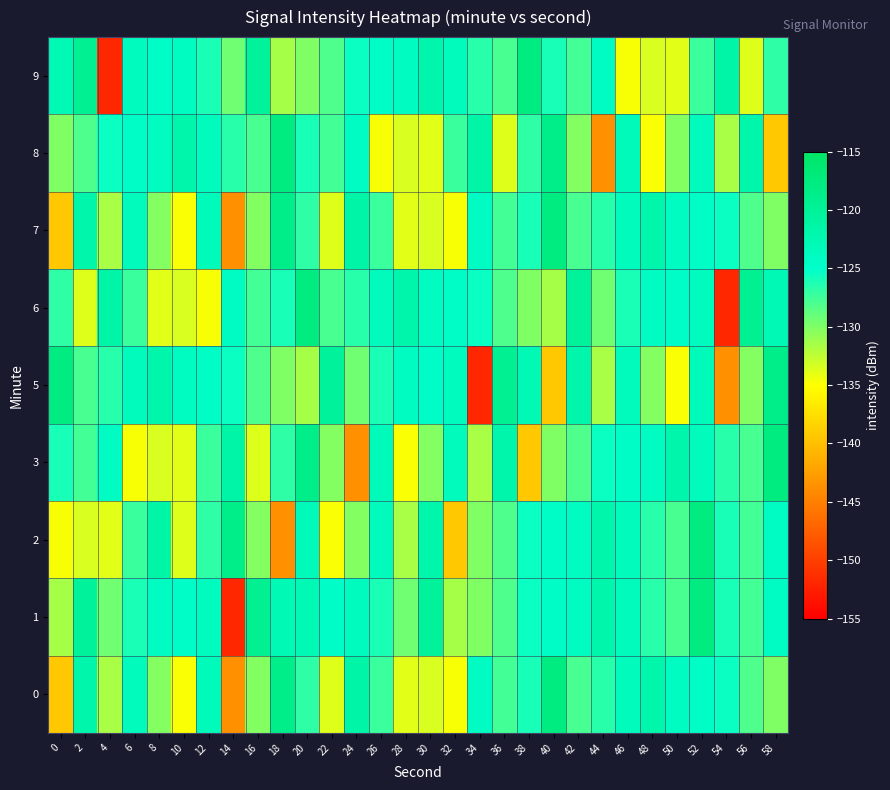

Reading left to right, what are all the values shown in this chart?

0: 0=-139.2	2=-121.8	4=-131.6	6=-123.5	8=-130.2	10=-134.8	12=-123.4	14=-143.6	16=-130.2	18=-118.5	20=-126.8	22=-133.7	24=-121.4	26=-127.3	28=-133.9	30=-133.5	32=-134.7	34=-124.2	36=-127.6	38=-125.9	40=-117.7	42=-127.9	44=-126.6	46=-123.6	48=-121.9	50=-124.0	52=-124.4	54=-125.5	56=-128.1	58=-130.0
1: 0=-131.5	2=-120.2	4=-129.4	6=-126.1	8=-123.9	10=-124.6	12=-123.7	14=-151.9	16=-119.4	18=-122.8	20=-122.8	22=-124.6	24=-123.7	26=-126.1	28=-129.4	30=-120.2	32=-131.5	34=-130.0	36=-128.1	38=-125.5	40=-124.4	42=-124.0	44=-121.9	46=-123.6	48=-126.6	50=-127.9	52=-117.7	54=-125.9	56=-127.6	58=-124.2
2: 0=-134.7	2=-133.5	4=-133.9	6=-127.3	8=-121.4	10=-133.7	12=-126.8	14=-118.5	16=-130.2	18=-143.6	20=-123.4	22=-134.8	24=-130.2	26=-123.5	28=-131.6	30=-121.8	32=-139.2	34=-130.0	36=-128.1	38=-125.5	40=-124.4	42=-124.0	44=-121.9	46=-123.6	48=-126.6	50=-127.9	52=-117.7	54=-125.9	56=-127.6	58=-124.2
3: 0=-125.9	2=-127.6	4=-124.2	6=-134.7	8=-133.5	10=-133.9	12=-127.3	14=-121.4	16=-133.7	18=-126.8	20=-118.5	22=-130.2	24=-143.6	26=-123.4	28=-134.8	30=-130.2	32=-123.5	34=-131.6	36=-121.8	38=-139.2	40=-130.0	42=-128.1	44=-125.5	46=-124.4	48=-124.0	50=-121.9	52=-123.6	54=-126.6	56=-127.9	58=-117.7
5: 0=-117.7	2=-127.9	4=-126.6	6=-123.6	8=-121.9	10=-124.0	12=-124.4	14=-125.5	16=-128.1	18=-130.0	20=-131.5	22=-120.2	24=-129.4	26=-126.1	28=-123.9	30=-124.6	32=-123.7	34=-151.9	36=-119.4	38=-122.8	40=-139.2	42=-121.8	44=-131.6	46=-123.5	48=-130.2	50=-134.8	52=-123.4	54=-143.6	56=-130.2	58=-118.5
6: 0=-126.8	2=-133.7	4=-121.4	6=-127.3	8=-133.9	10=-133.5	12=-134.7	14=-124.2	16=-127.6	18=-125.9	20=-117.7	22=-127.9	24=-126.6	26=-123.6	28=-121.9	30=-124.0	32=-124.4	34=-125.5	36=-128.1	38=-130.0	40=-131.5	42=-120.2	44=-129.4	46=-126.1	48=-123.9	50=-124.6	52=-123.7	54=-151.9	56=-119.4	58=-122.8
7: 0=-139.2	2=-121.8	4=-131.6	6=-123.5	8=-130.2	10=-134.8	12=-123.4	14=-143.6	16=-130.2	18=-118.5	20=-126.8	22=-133.7	24=-121.4	26=-127.3	28=-133.9	30=-133.5	32=-134.7	34=-124.2	36=-127.6	38=-125.9	40=-117.7	42=-127.9	44=-126.6	46=-123.6	48=-121.9	50=-124.0	52=-124.4	54=-125.5	56=-128.1	58=-130.0
8: 0=-130.0	2=-128.1	4=-125.5	6=-124.4	8=-124.0	10=-121.9	12=-123.6	14=-126.6	16=-127.9	18=-117.7	20=-125.9	22=-127.6	24=-124.2	26=-134.7	28=-133.5	30=-133.9	32=-127.3	34=-121.4	36=-133.7	38=-126.8	40=-118.5	42=-130.2	44=-143.6	46=-123.4	48=-134.8	50=-130.2	52=-123.5	54=-131.6	56=-121.8	58=-139.2
9: 0=-122.8	2=-119.4	4=-151.9	6=-123.7	8=-124.6	10=-123.9	12=-126.1	14=-129.4	16=-120.2	18=-131.5	20=-130.0	22=-128.1	24=-125.5	26=-124.4	28=-124.0	30=-121.9	32=-123.6	34=-126.6	36=-127.9	38=-117.7	40=-125.9	42=-127.6	44=-124.2	46=-134.7	48=-133.5	50=-133.9	52=-127.3	54=-121.4	56=-133.7	58=-126.8